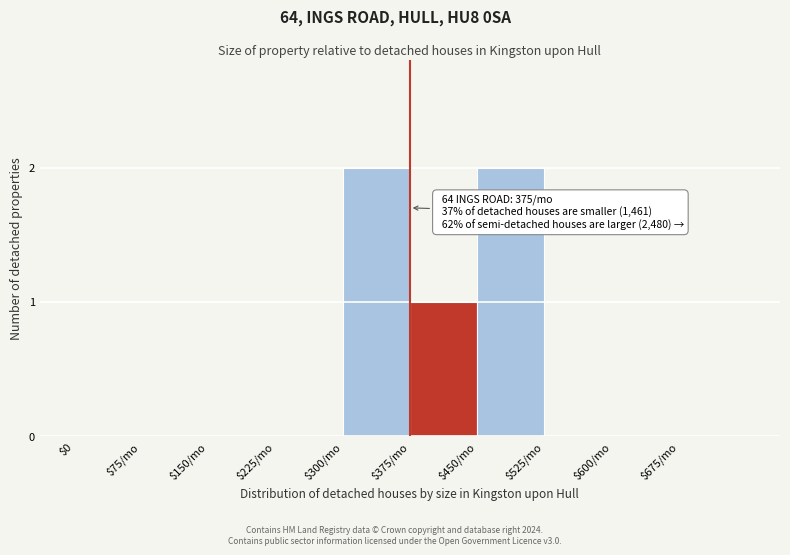

Is it true that the value at $225/mo is 1?

False